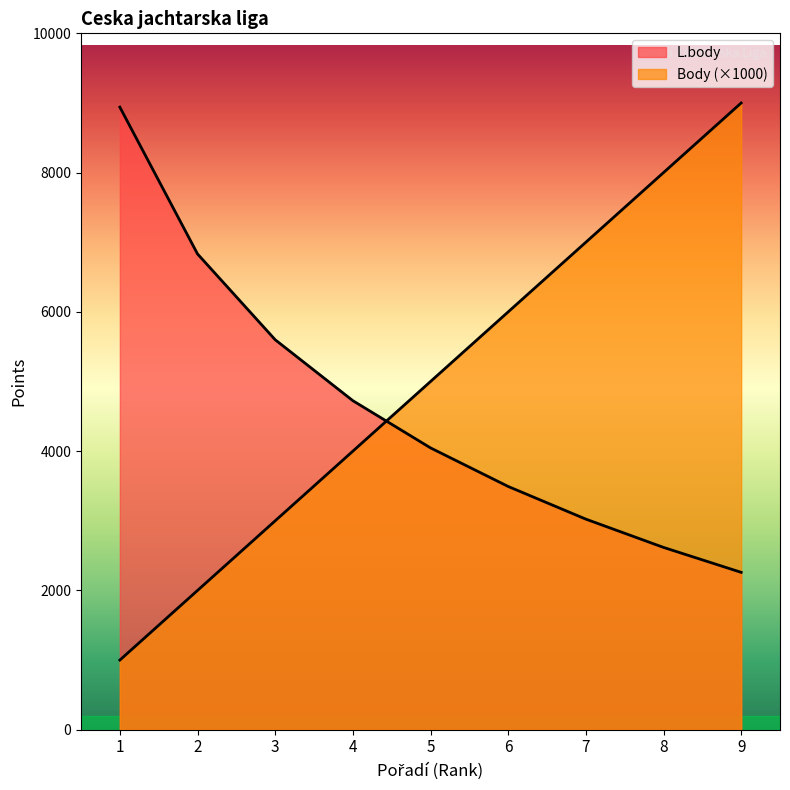

What are all the series names shown in the legend?

Body, L.body